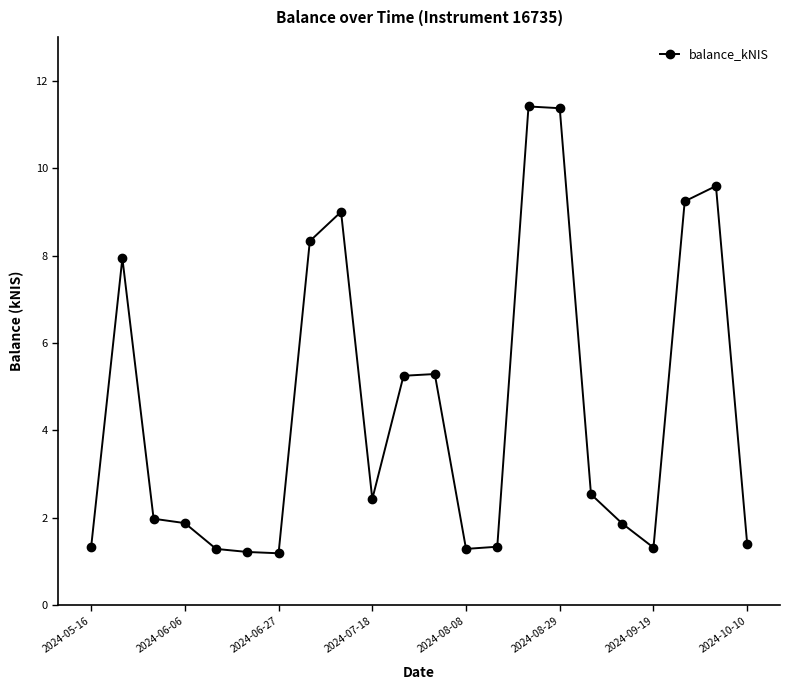

True or false: the data has more than 0 interior local peaks.

True